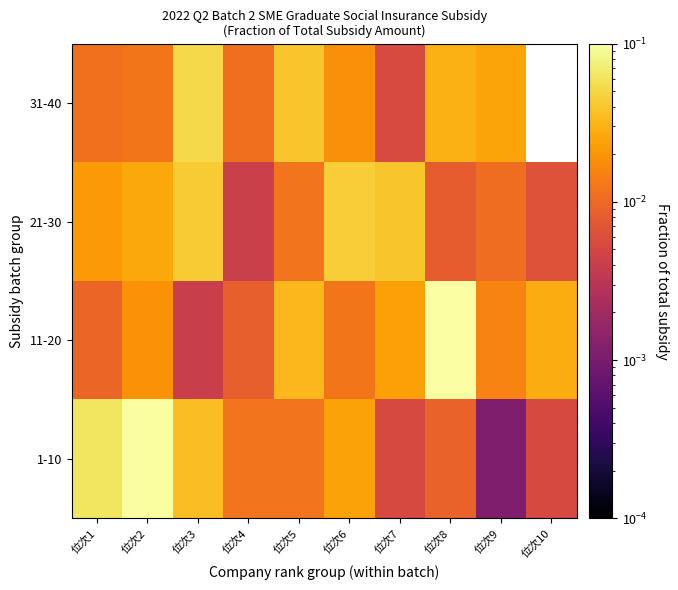

Rank the series at 位次2 from lowest to highest value.

31-40, 11-20, 21-30, 1-10